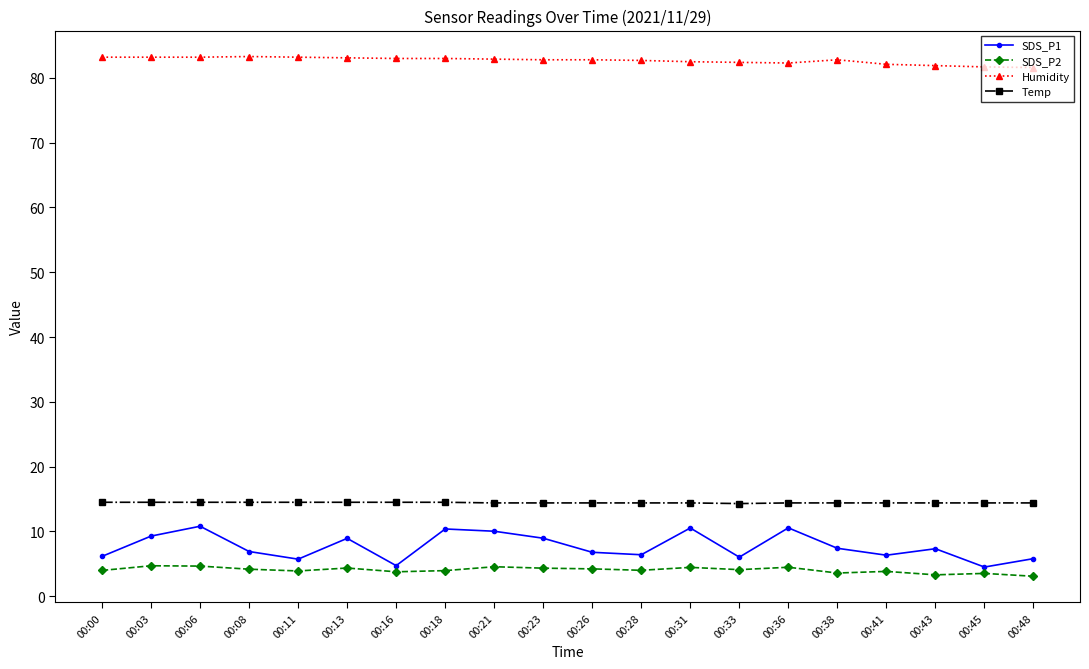

Count the number of data series in this chart.

4